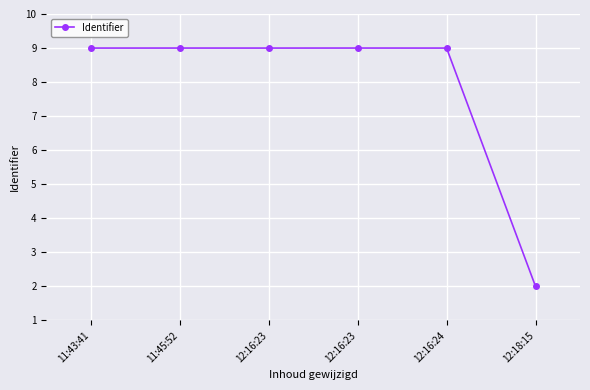

What is the difference between the second highest and minimum values?

7.0